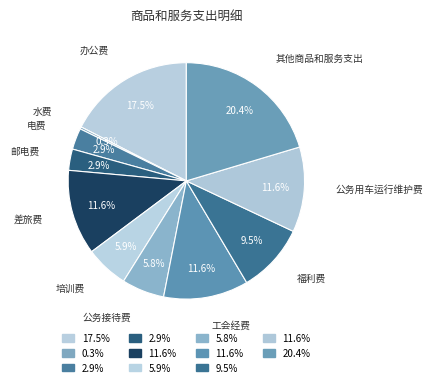

To the nearest percent, what is the difference between the 福利费 and 办公费 slice percentages?

8%